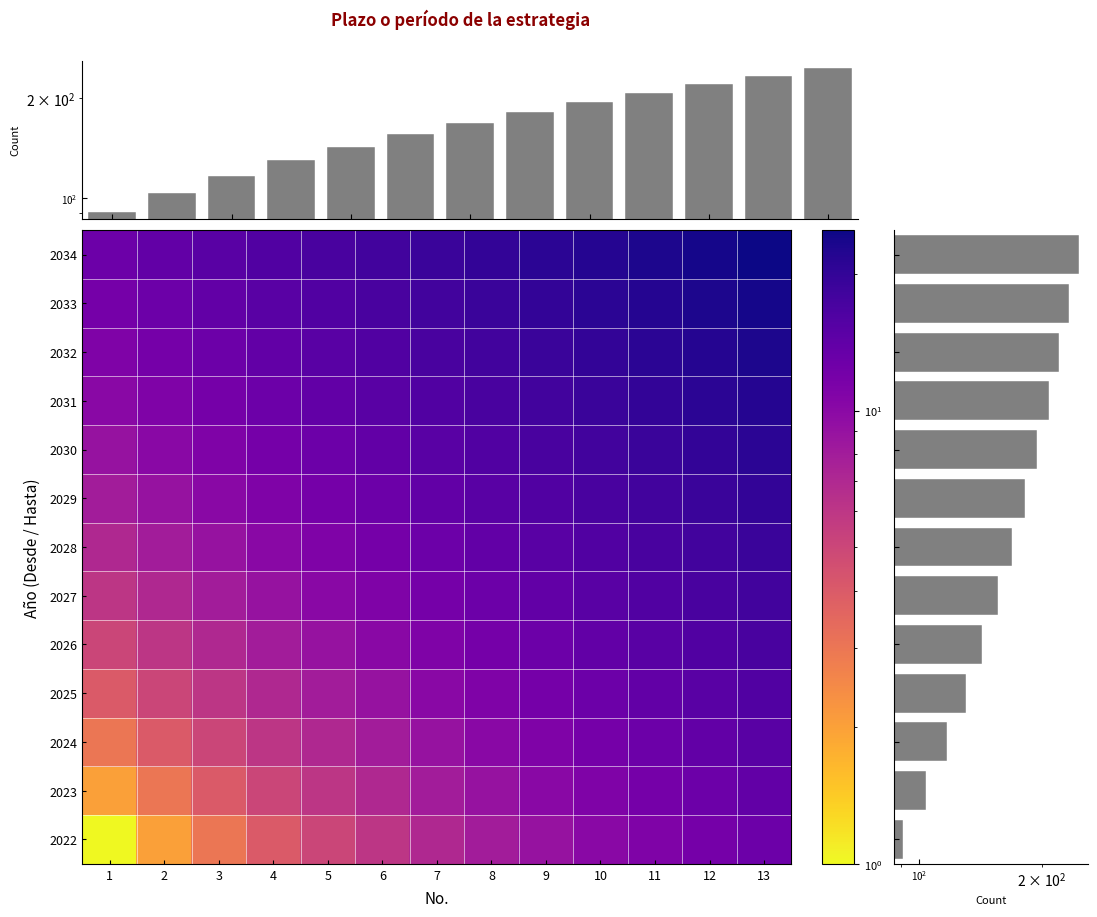

How many data points in row_sum are above 169?

6